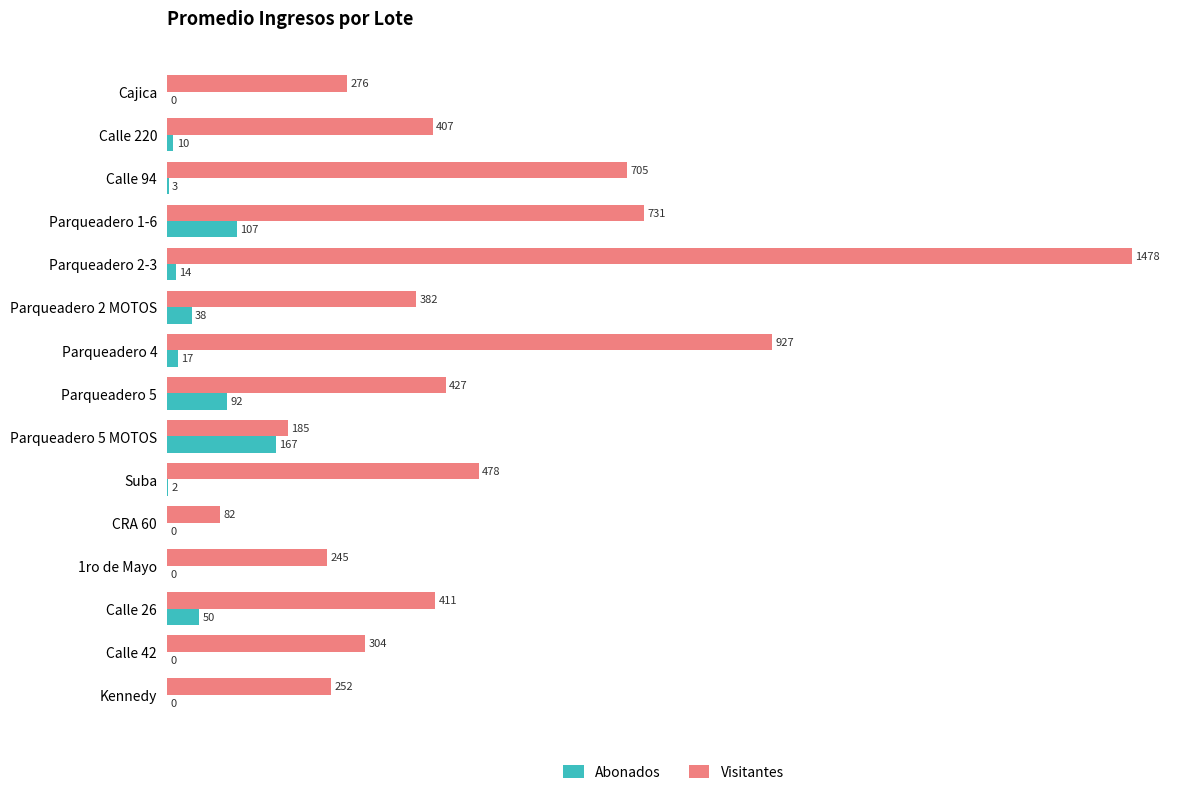

Which series changed the most between Parqueadero 1-6 and Parqueadero 5 MOTOS?

Visitantes